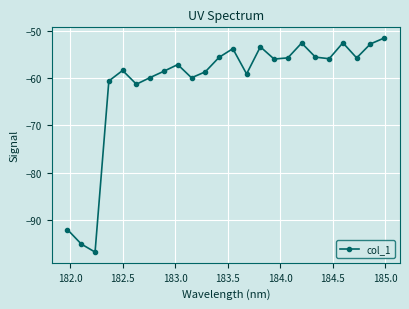

What is the average value?

-61.2